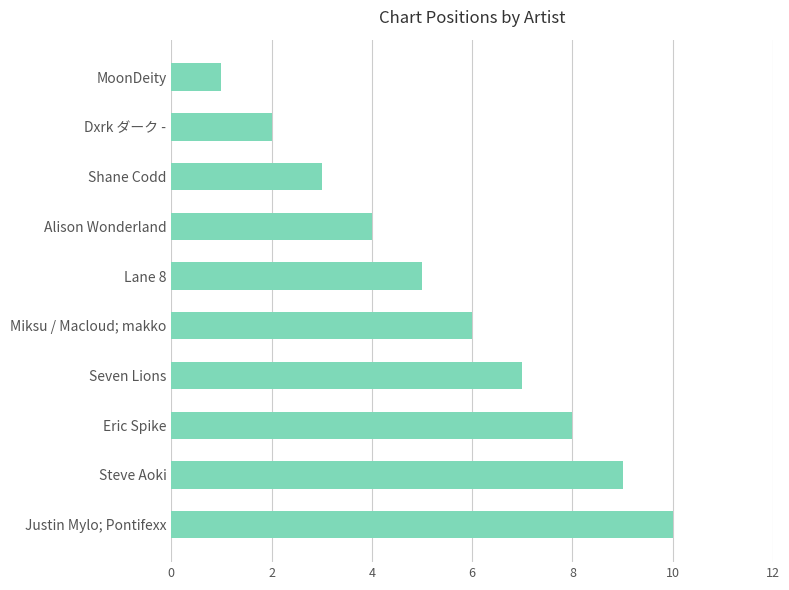

Approximately how many times larger is the value at Justin Mylo; Pontifexx compared to Shane Codd?

3.3